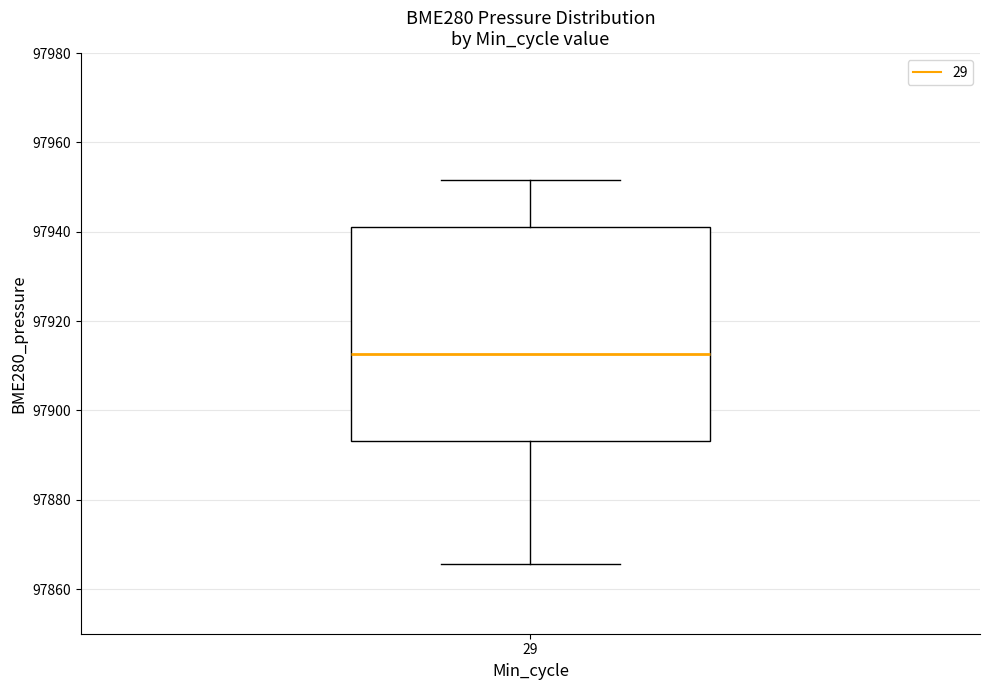

Where does the upper whisker of the box at x = 29 end on the y-axis? The values are not printed on the chart, so give them approximately, as read against the axis.

97952